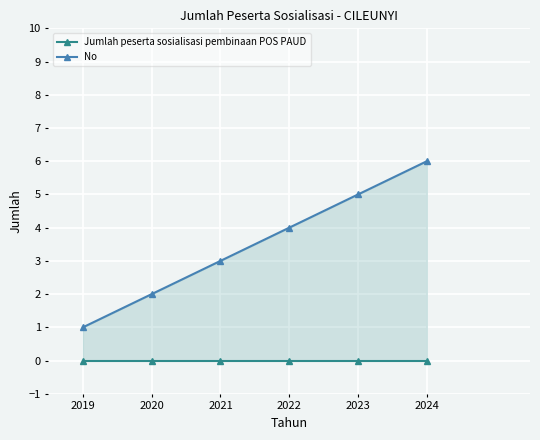

What are all the series names shown in the legend?

Jumlah peserta sosialisasi pembinaan POS PAUD, No